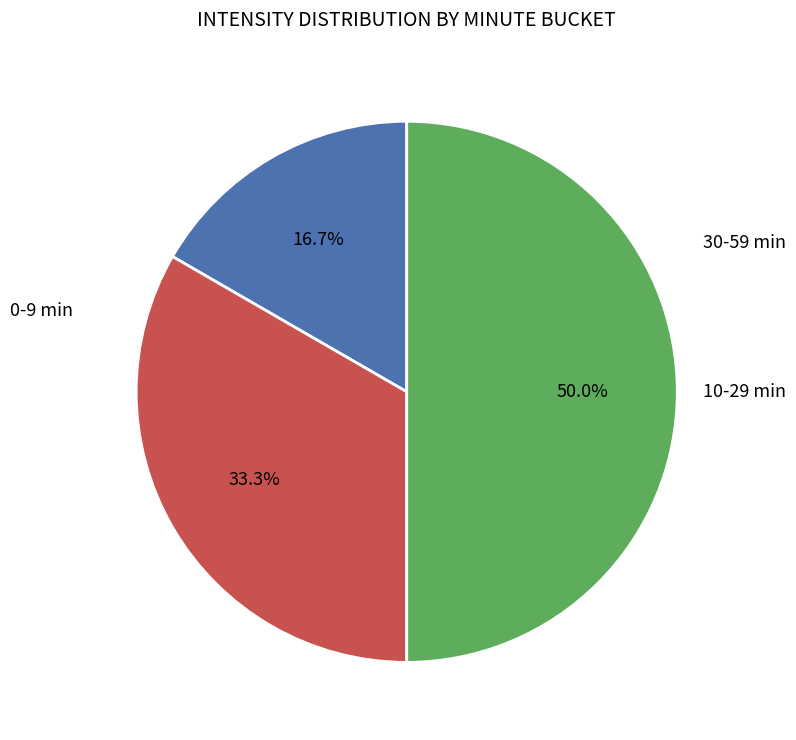

How many slices are in this pie chart?

3